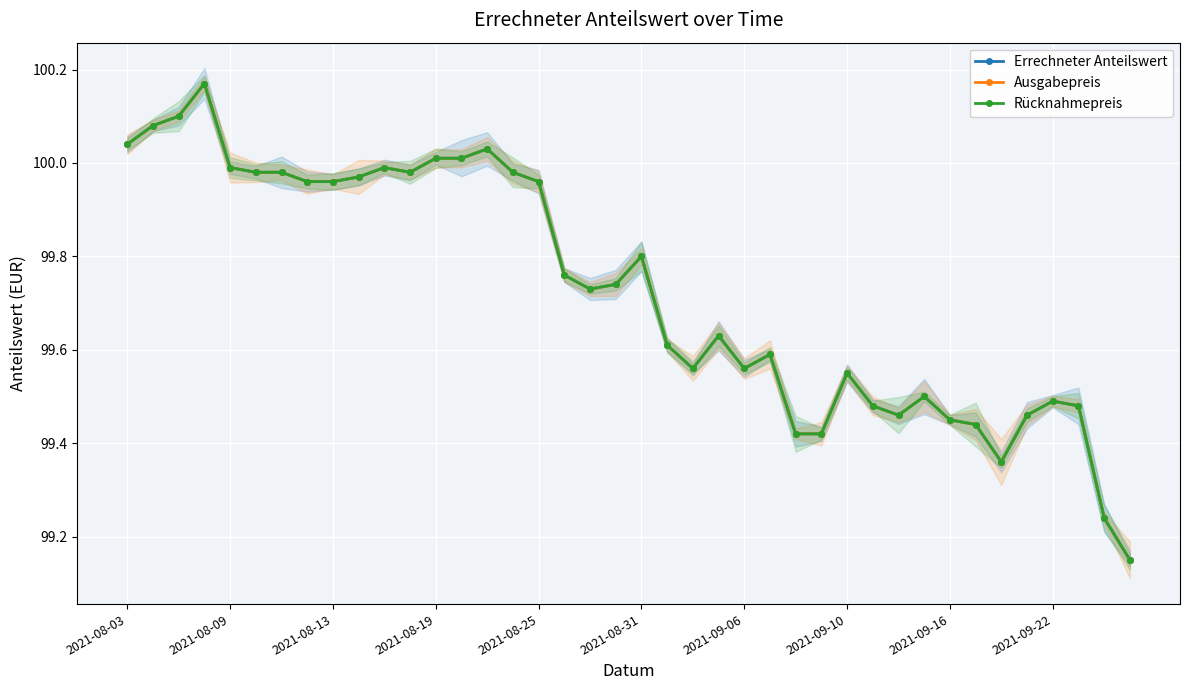

The Rücknahmepreis series shows 57.2 at 2021-09-06. True or false?

False